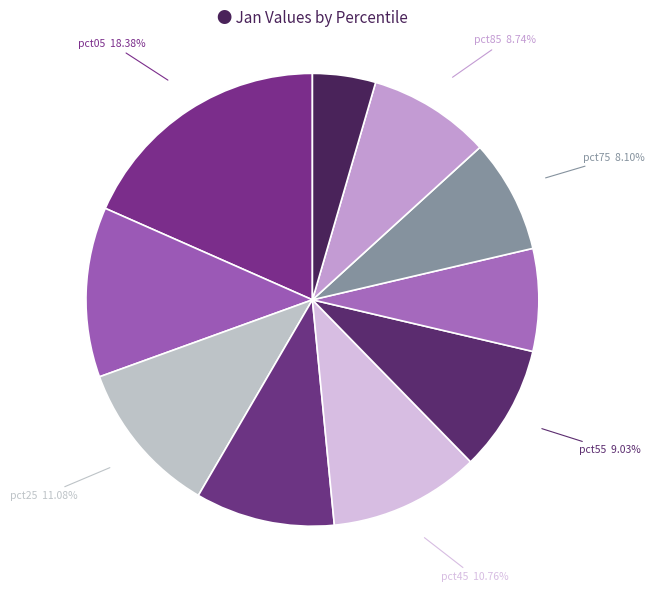

Is it true that pct45 is 19% of the pie?

False